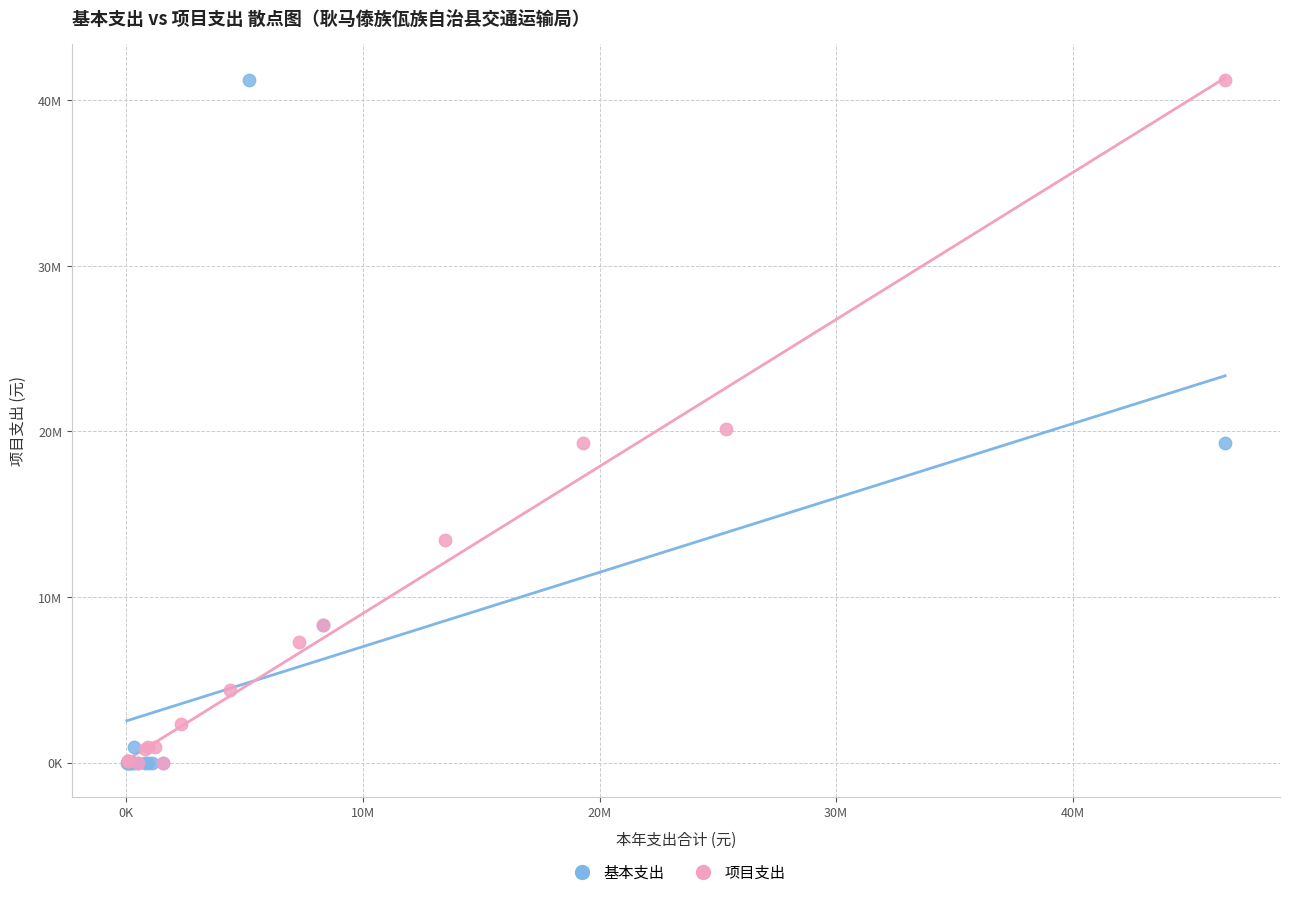

What are all the series names shown in the legend?

基本支出, 项目支出